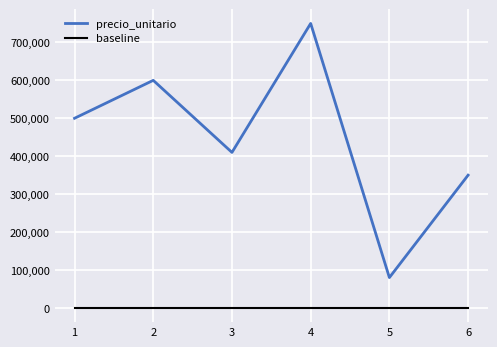

At 5, list the series in order from smallest to largest.

baseline, precio_unitario